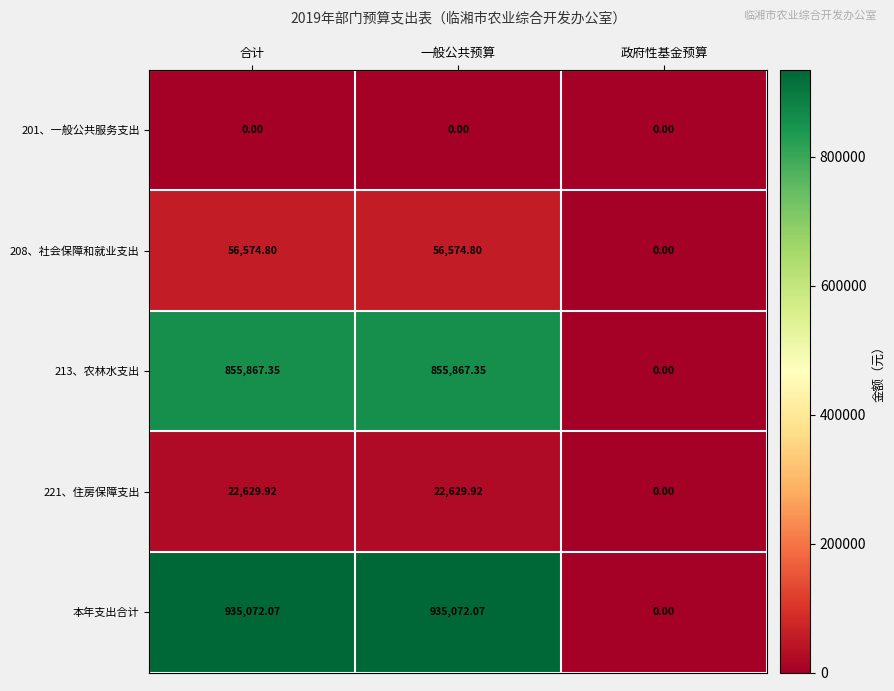

List the series in order of their peak value, highest first.

本年支出合计, 213、农林水支出, 208、社会保障和就业支出, 221、住房保障支出, 201、一般公共服务支出